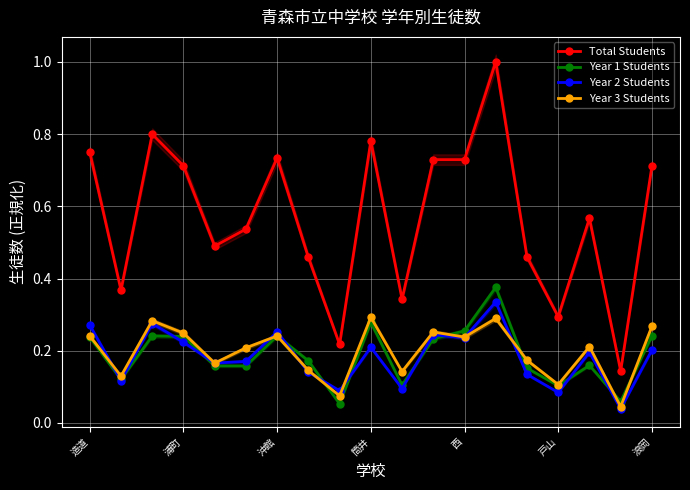

Is it true that Total Students equals 0.1 at 戸山?

False